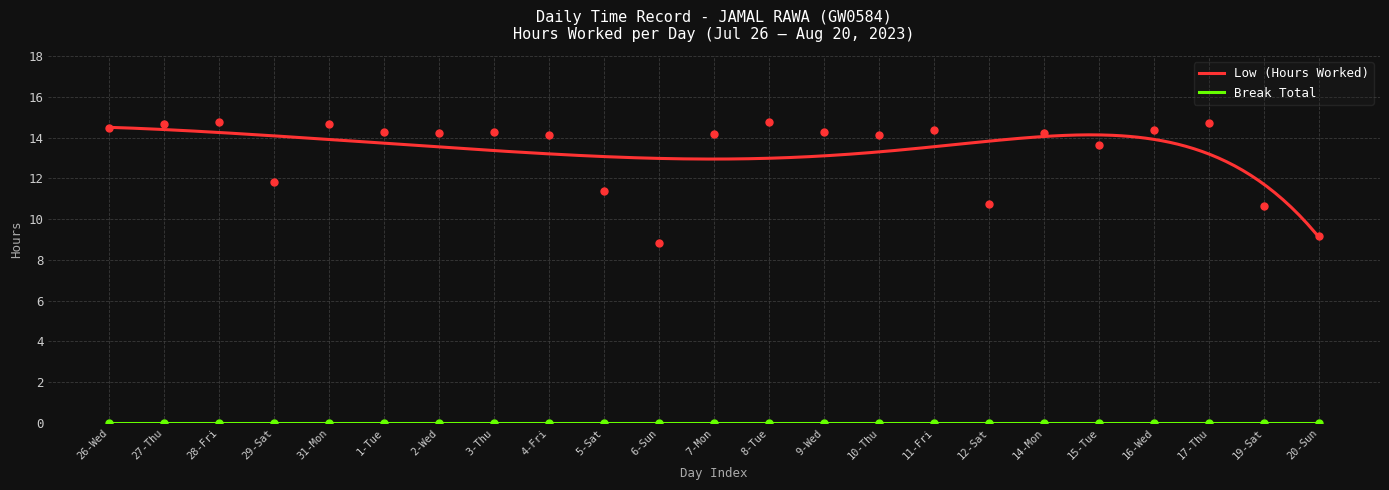

Approximately how many times larger is the value at 1-Tue compared to 11-Fri?

1.0